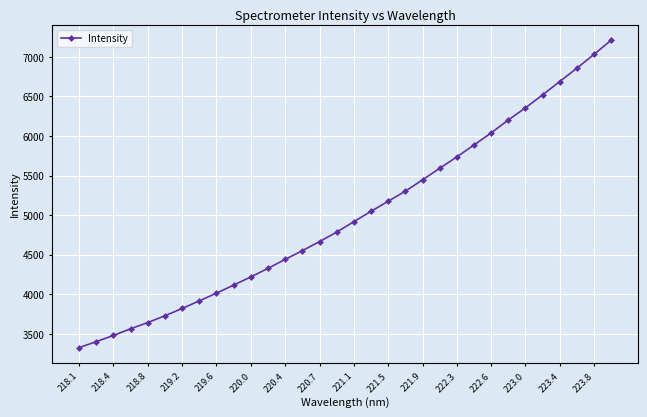

What is the difference between the maximum and minimum values?

3887.0